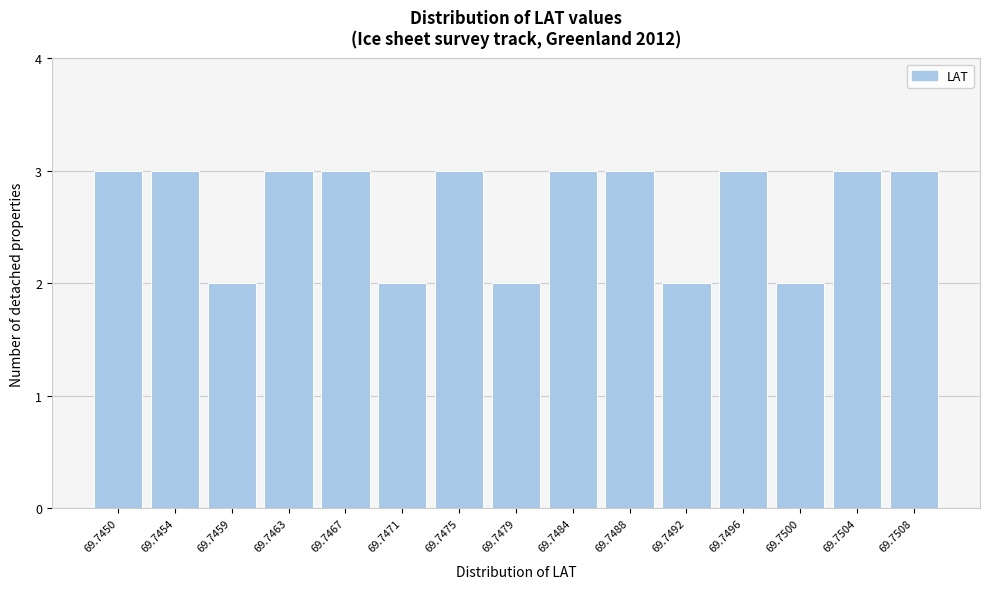

Reading left to right, transcribe all the data shown in this chart.

69.7450=3	69.7454=3	69.7459=2	69.7463=3	69.7467=3	69.7471=2	69.7475=3	69.7479=2	69.7484=3	69.7488=3	69.7492=2	69.7496=3	69.7500=2	69.7504=3	69.7508=3